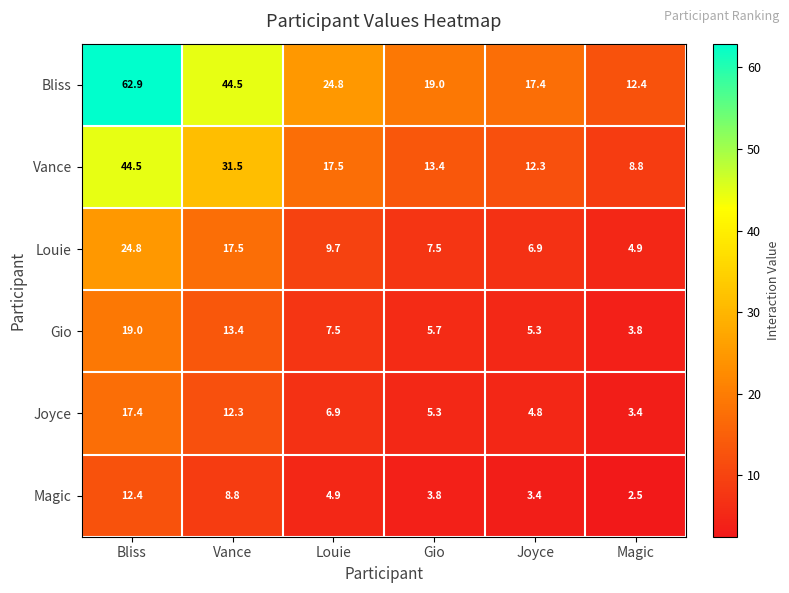

What is the difference between the highest and lowest values at Magic?

9.9